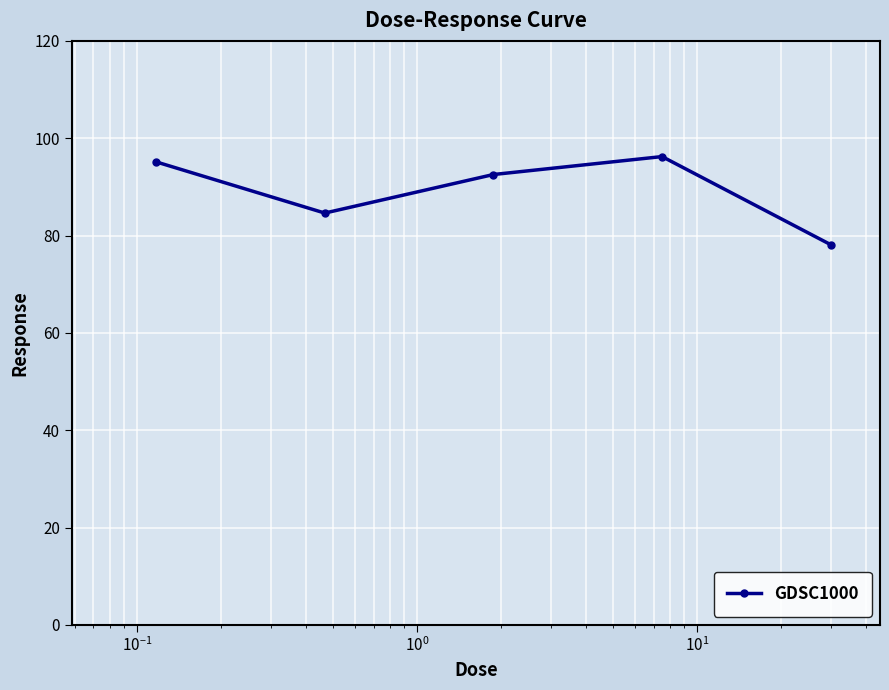

What is the average value?

89.3